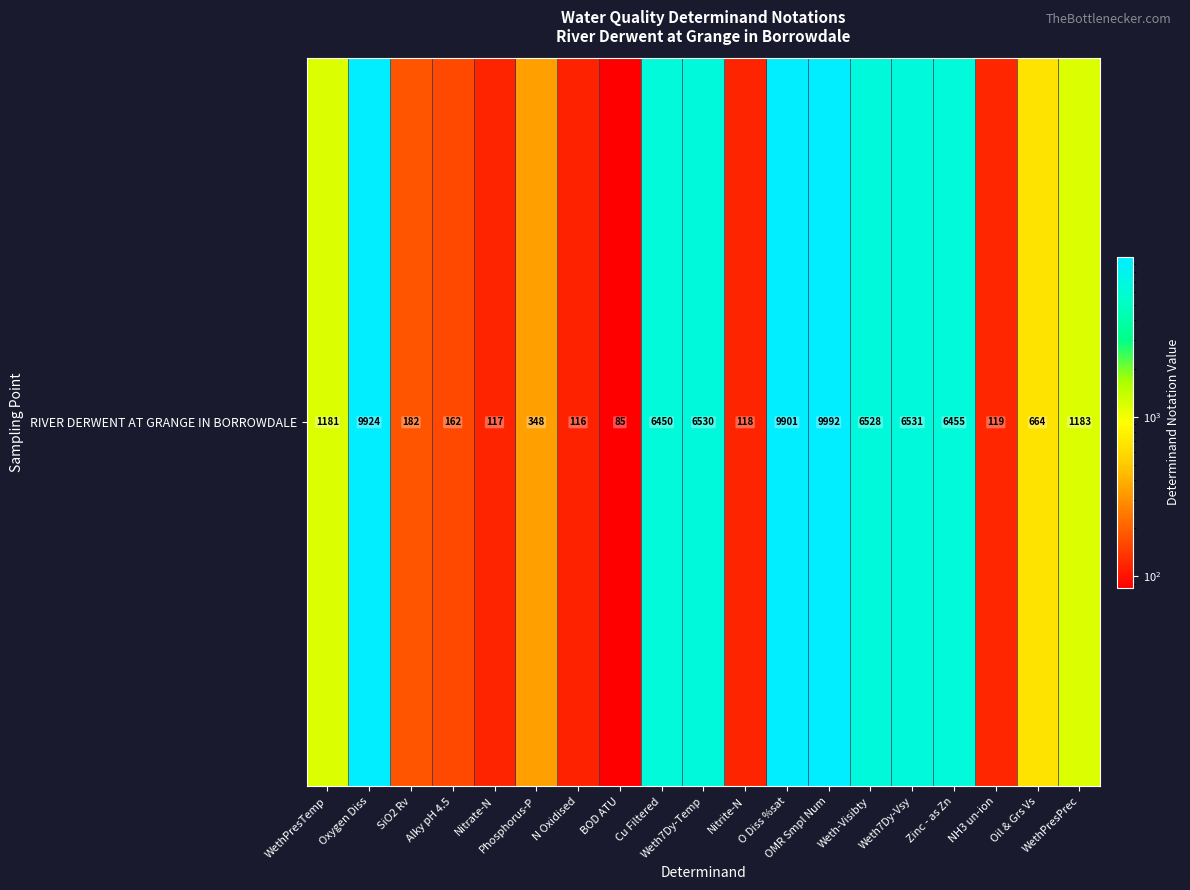

List the labels in order of value, largest first.

OMR Smpl Num, Oxygen Diss, O Diss %sat, Weth7Dy-Vsy, Weth7Dy-Temp, Weth-Visibty, Zinc - as Zn, Cu Filtered, WethPresPrec, WethPresTemp, Oil & Grs Vs, Phosphorus-P, SiO2 Rv, Alky pH 4.5, NH3 un-ion, Nitrite-N, Nitrate-N, N Oxidised, BOD ATU